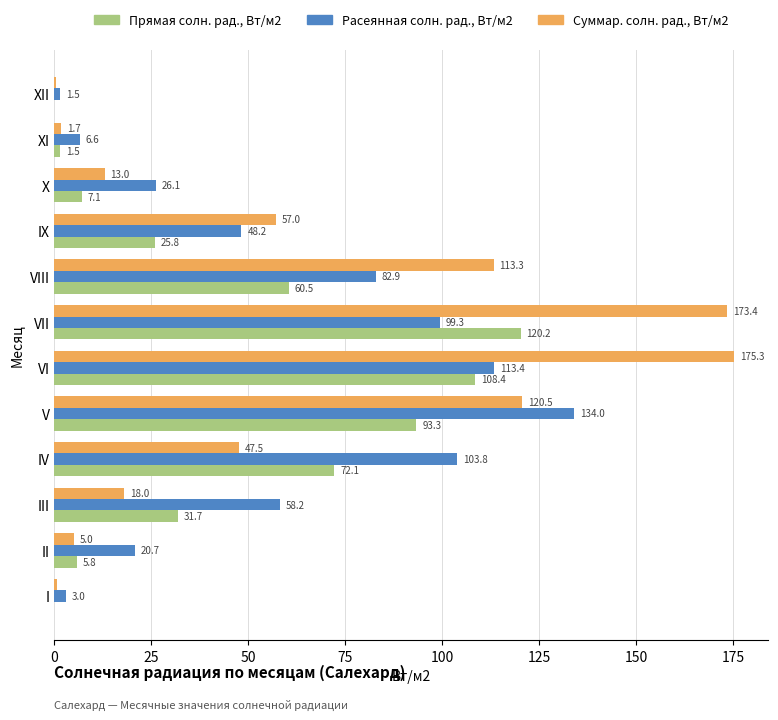

What is the sum of the Расеянная солн. рад., Вт/м2 values at XI and IX?

54.8